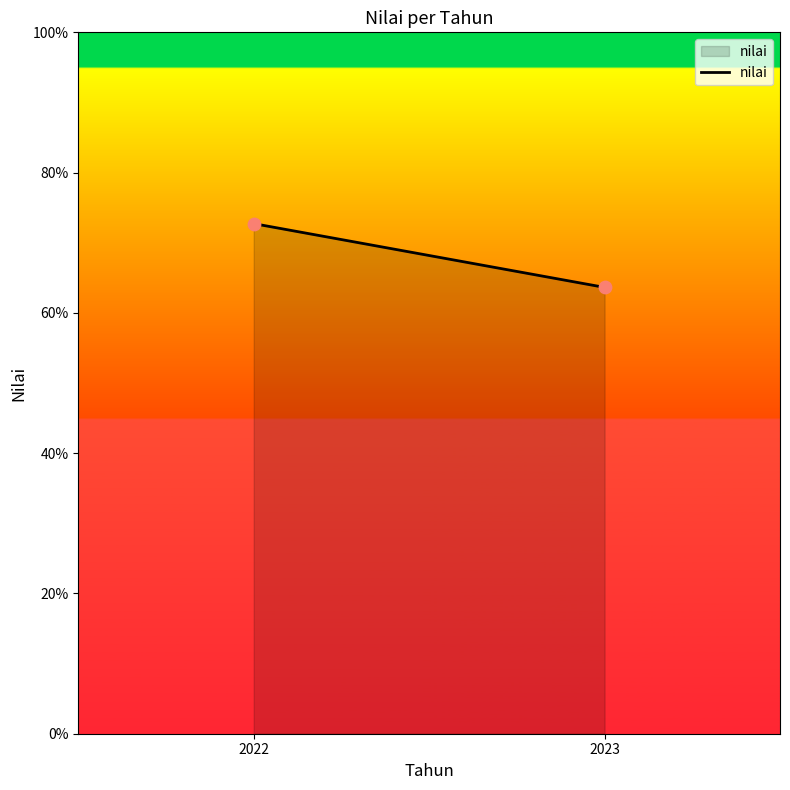

What is the range of Y values (max minus min)?

9.1